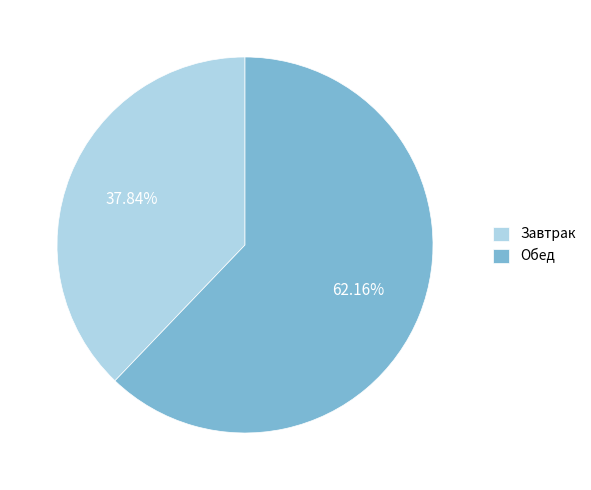

Which category has the smallest portion of the pie?

Завтрак